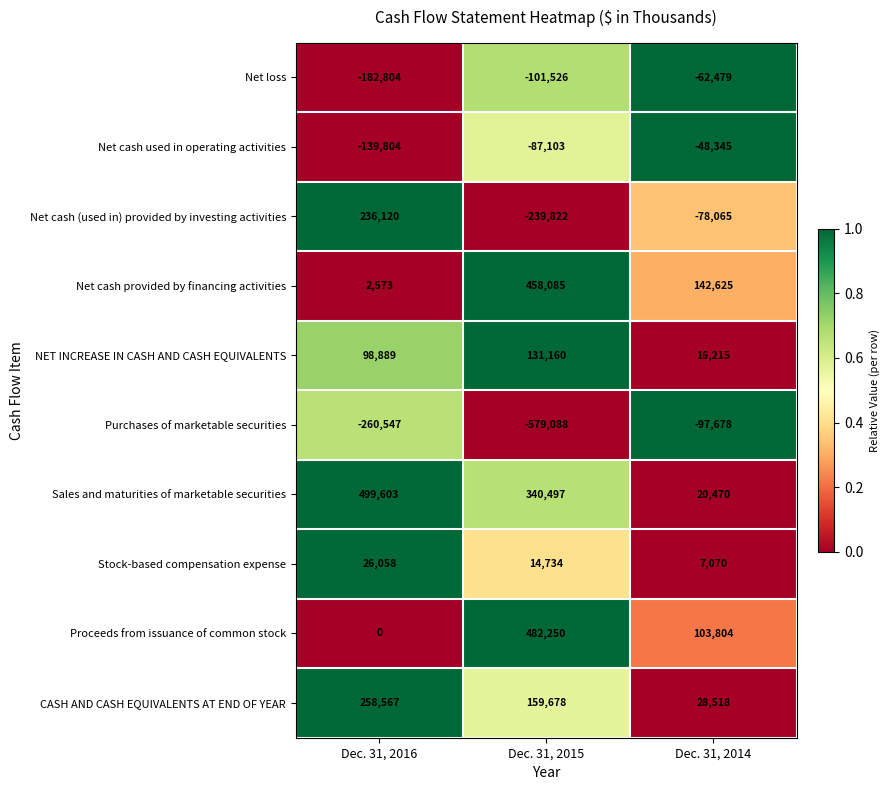

Which series changed the most between Dec. 31, 2016 and Dec. 31, 2014?

Sales and maturities of marketable securities